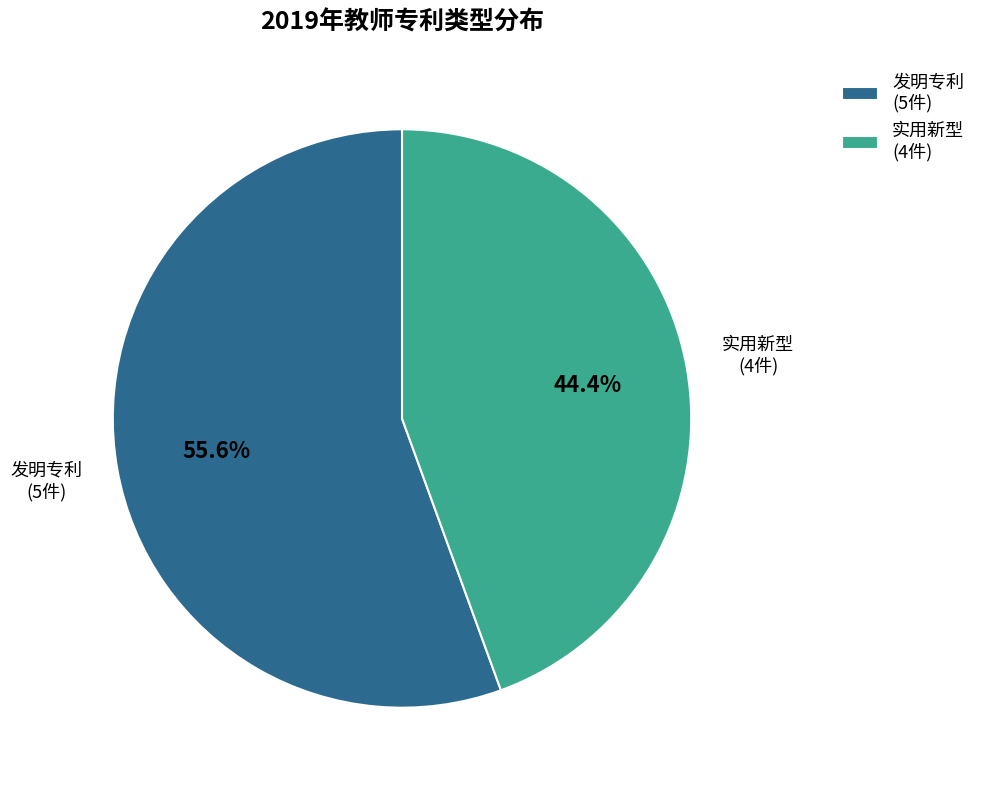

What percentage is NOT represented by 发明专利 (5件)?

44.4%